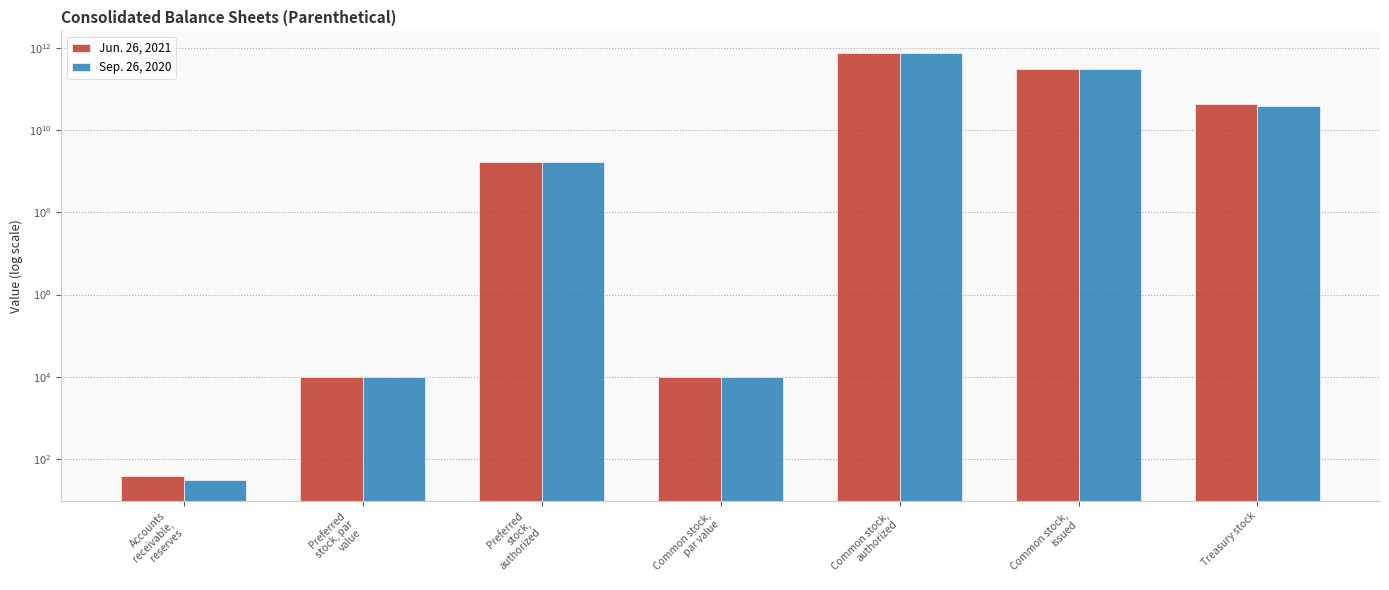

What is the difference between the maximum and minimum values in the Sep. 26, 2020 series?

749999999968.4